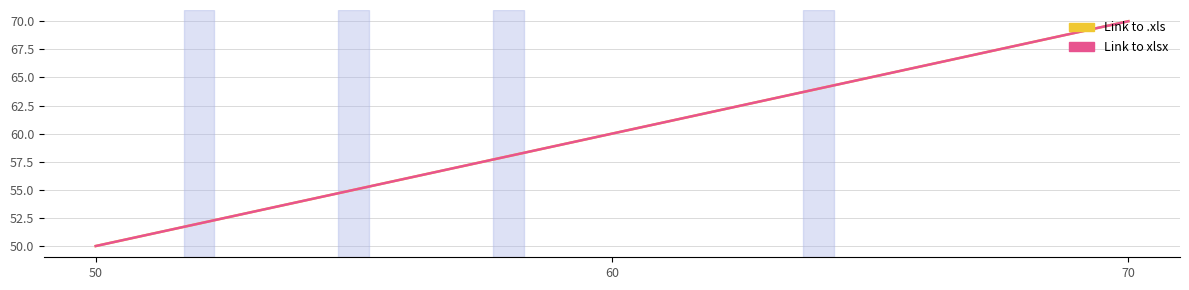

Is this an area chart (filled region under the line)?

No